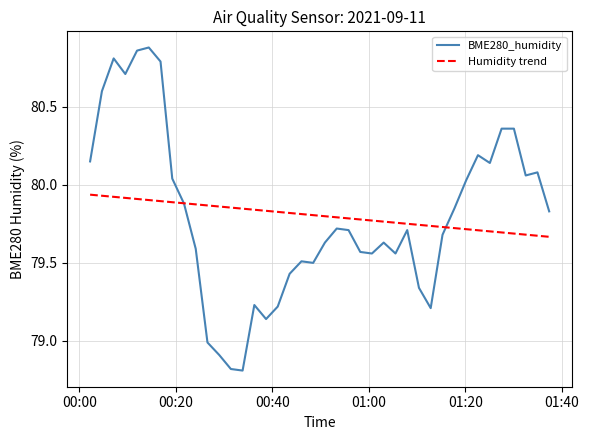

What is the minimum value for BME280_humidity?

78.8